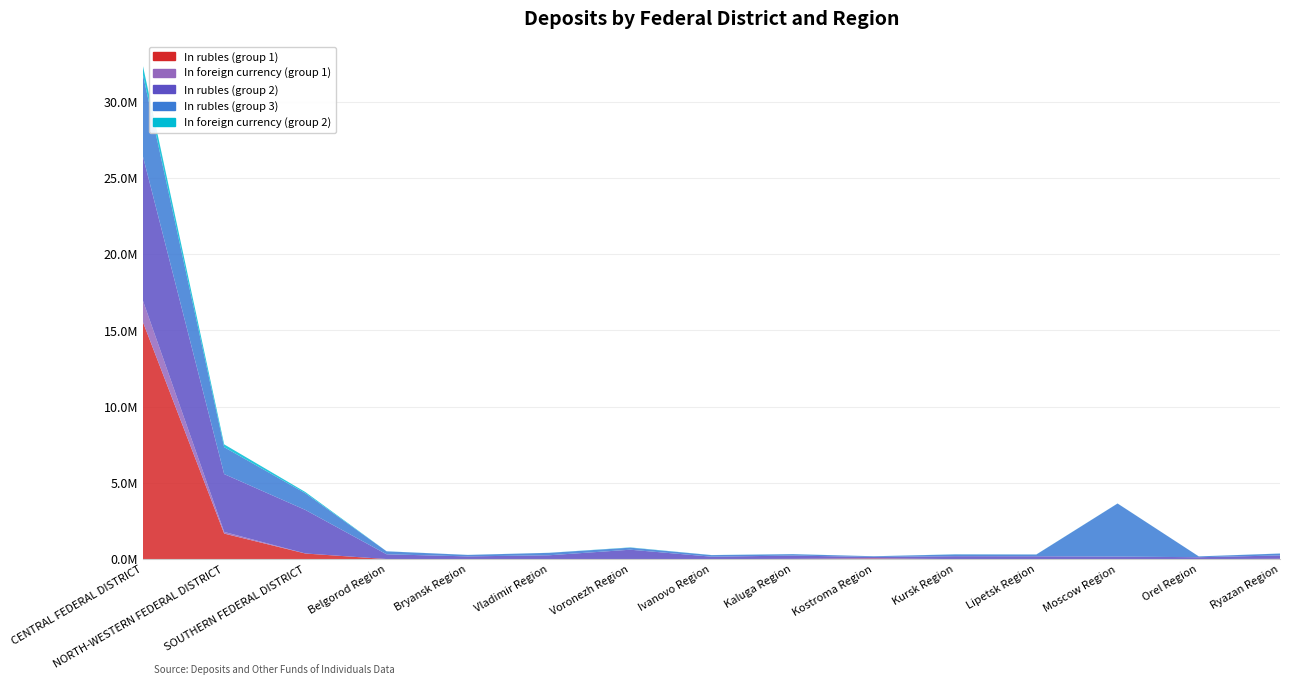

Reading left to right, extract all data points from this chart.

In rubles (group 1): 15536674	1674199	365353	2618	0	2492	0	947	12895	43595	0	0	1592	0	17229
In foreign currency (group 1): 1404726	107952	2894	10	0	14	0	5	182	565	0	0	17	0	260
In rubles (group 2): 9460440	3792513	2853901	311690	177762	248594	615570	157040	217981	96853	190229	184846	164377	123267	221380
In rubles (group 3): 5352763	1763701	1093735	192849	95269	157489	133411	101877	90742	44036	115937	114326	3477904	52810	123565
In foreign currency (group 2): 578344	185226	79241	5999	3225	5693	18782	5716	5821	2478	8507	5973	3954	2288	4788